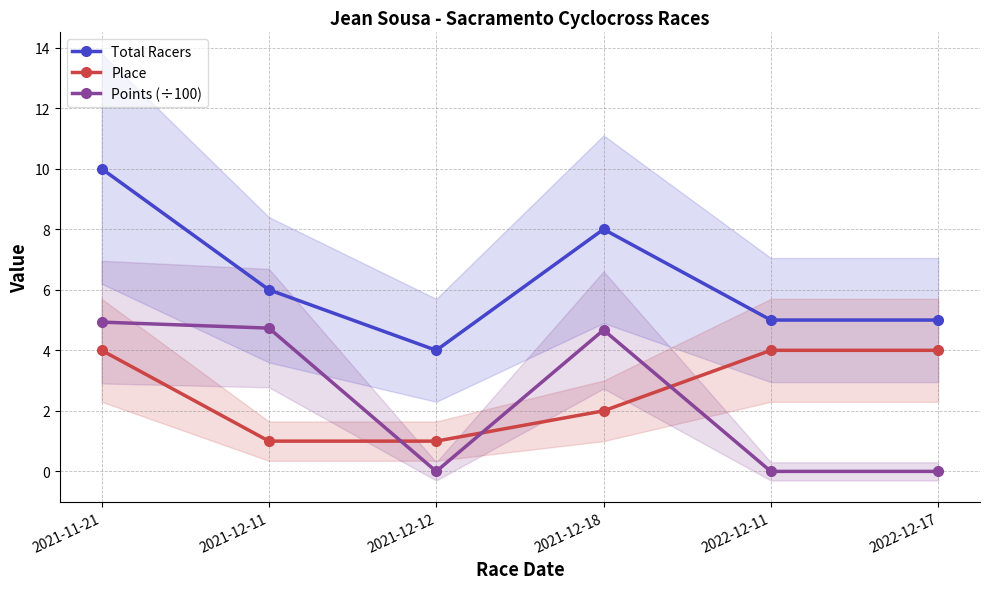

Rank the series by their maximum value, from highest to lowest.

Total Racers, Points (÷100), Place